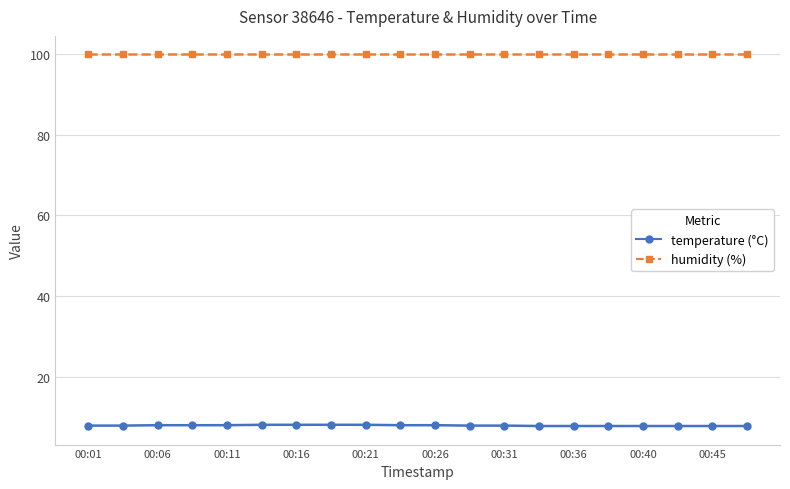

What is the minimum value shown in the chart?

7.8